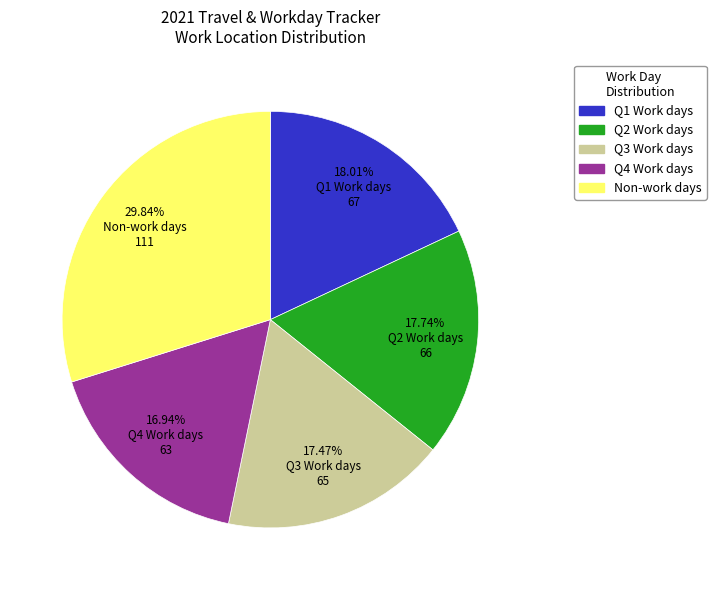

Is there any slice that represents more than half of the pie?

No